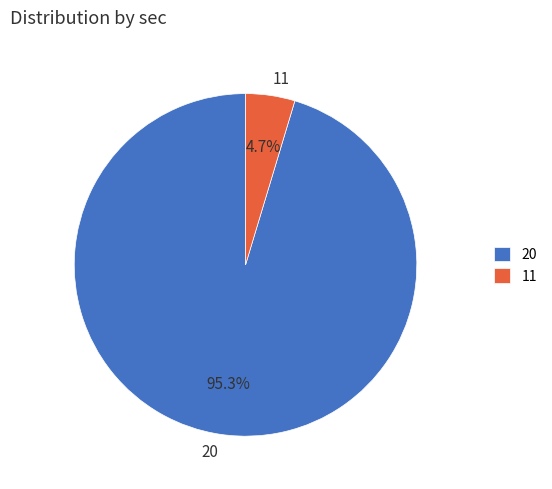

Rank the categories by value from lowest to highest.

11, 20